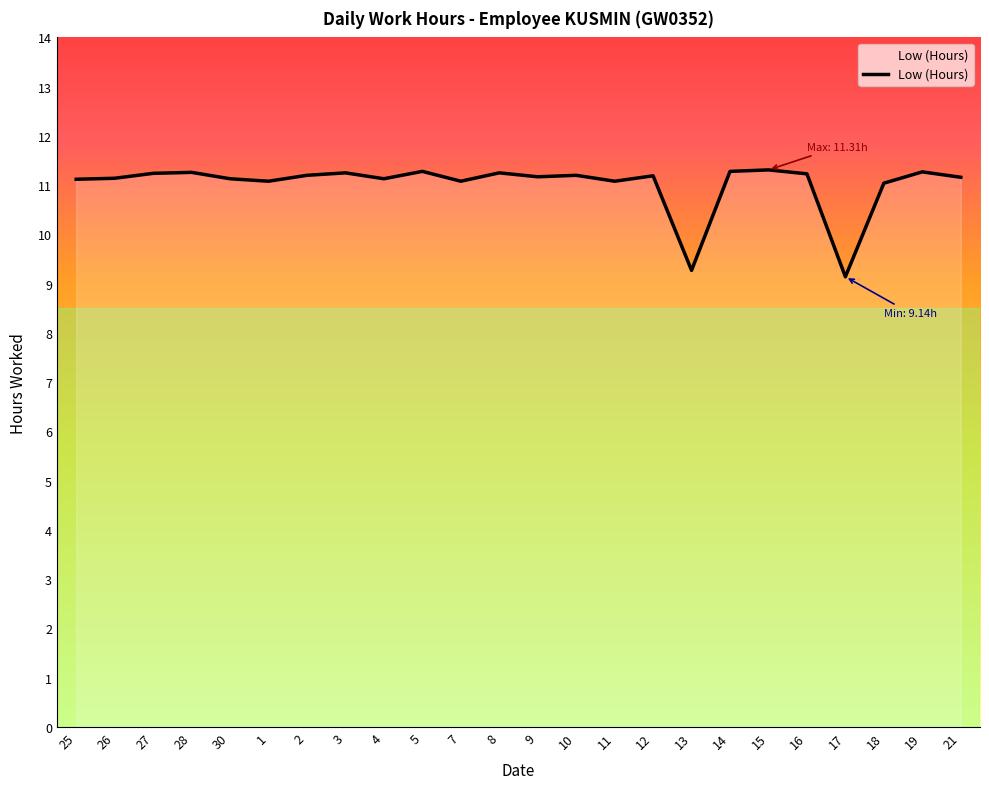

What is the average value?

11.0